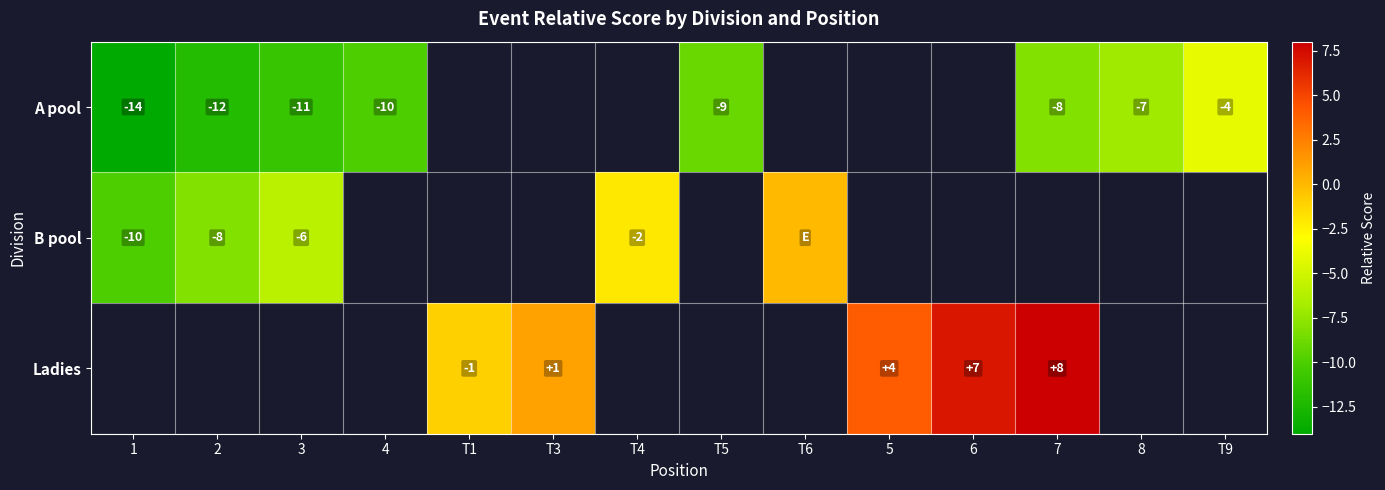

What is the sum of the A pool values at T9 and T5?

-13